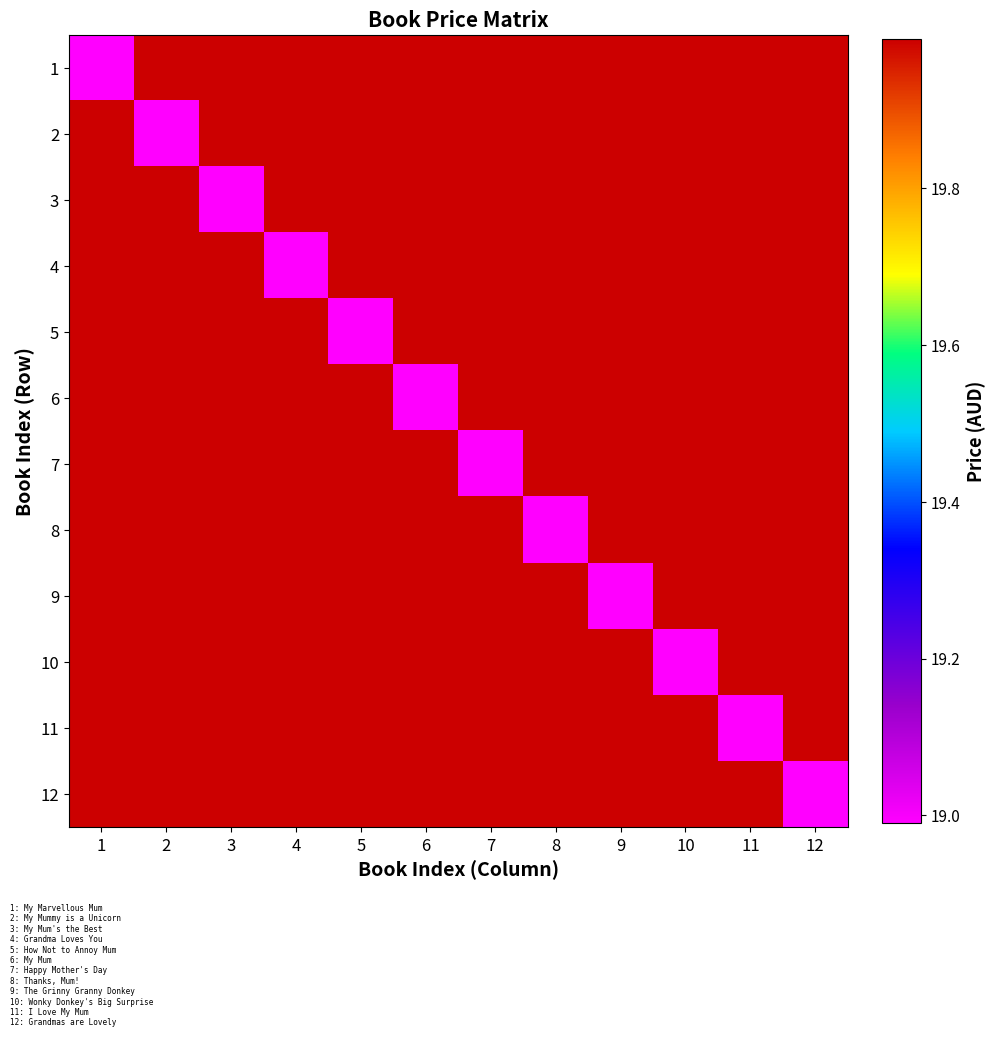

Reading left to right, what are all the values shown in this chart?

1: 1=19.0	2=20.0	3=20.0	4=20.0	5=20.0	6=20.0	7=20.0	8=20.0	9=20.0	10=20.0	11=20.0	12=20.0
2: 1=20.0	2=19.0	3=20.0	4=20.0	5=20.0	6=20.0	7=20.0	8=20.0	9=20.0	10=20.0	11=20.0	12=20.0
3: 1=20.0	2=20.0	3=19.0	4=20.0	5=20.0	6=20.0	7=20.0	8=20.0	9=20.0	10=20.0	11=20.0	12=20.0
4: 1=20.0	2=20.0	3=20.0	4=19.0	5=20.0	6=20.0	7=20.0	8=20.0	9=20.0	10=20.0	11=20.0	12=20.0
5: 1=20.0	2=20.0	3=20.0	4=20.0	5=19.0	6=20.0	7=20.0	8=20.0	9=20.0	10=20.0	11=20.0	12=20.0
6: 1=20.0	2=20.0	3=20.0	4=20.0	5=20.0	6=19.0	7=20.0	8=20.0	9=20.0	10=20.0	11=20.0	12=20.0
7: 1=20.0	2=20.0	3=20.0	4=20.0	5=20.0	6=20.0	7=19.0	8=20.0	9=20.0	10=20.0	11=20.0	12=20.0
8: 1=20.0	2=20.0	3=20.0	4=20.0	5=20.0	6=20.0	7=20.0	8=19.0	9=20.0	10=20.0	11=20.0	12=20.0
9: 1=20.0	2=20.0	3=20.0	4=20.0	5=20.0	6=20.0	7=20.0	8=20.0	9=19.0	10=20.0	11=20.0	12=20.0
10: 1=20.0	2=20.0	3=20.0	4=20.0	5=20.0	6=20.0	7=20.0	8=20.0	9=20.0	10=19.0	11=20.0	12=20.0
11: 1=20.0	2=20.0	3=20.0	4=20.0	5=20.0	6=20.0	7=20.0	8=20.0	9=20.0	10=20.0	11=19.0	12=20.0
12: 1=20.0	2=20.0	3=20.0	4=20.0	5=20.0	6=20.0	7=20.0	8=20.0	9=20.0	10=20.0	11=20.0	12=19.0